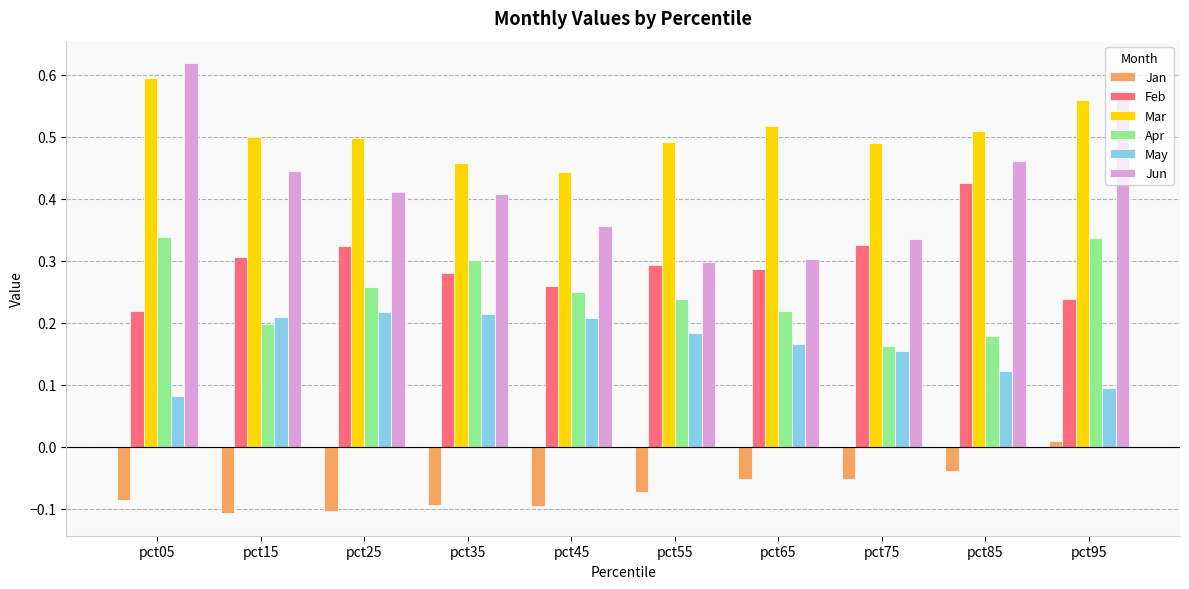

Does the chart contain stacked bars?

No